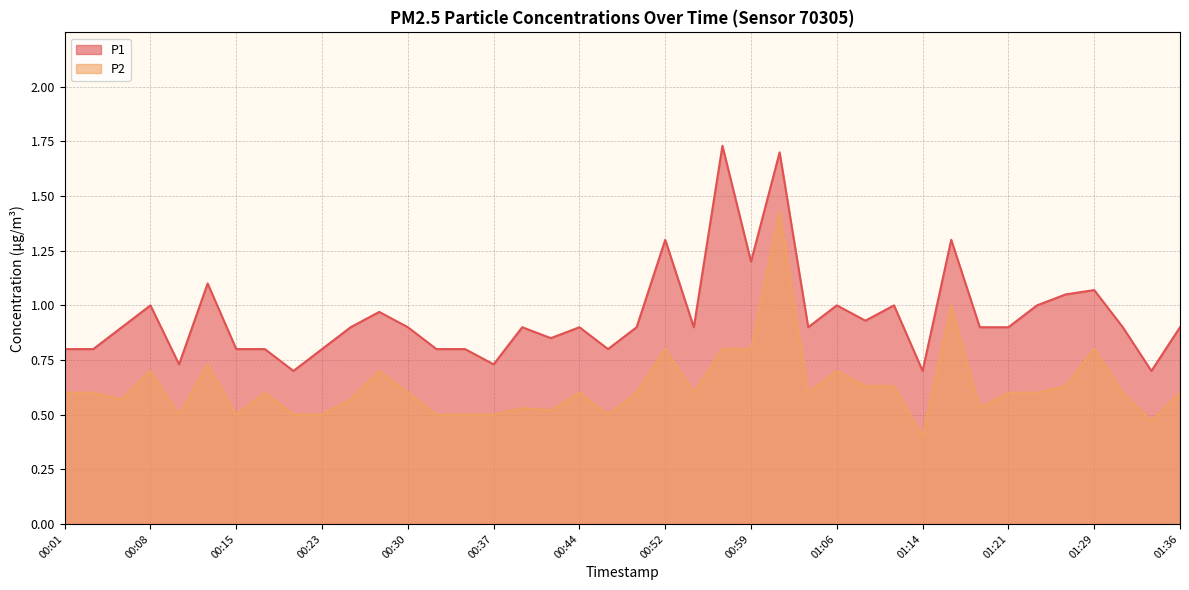

Which series has the widest spread of values?

P1